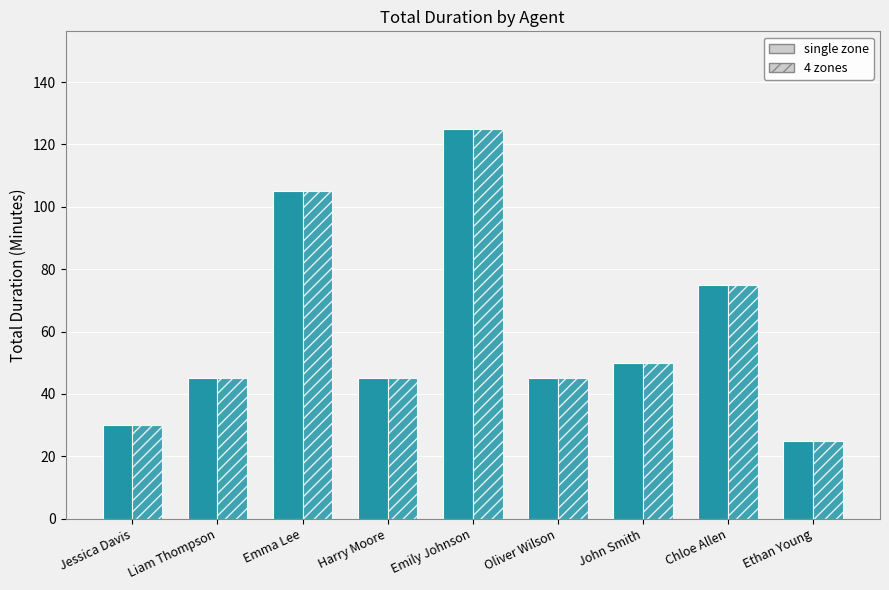

Reading right to left, list all the values displayed in this chart.

single zone: Ethan Young=25	Chloe Allen=75	John Smith=50	Oliver Wilson=45	Emily Johnson=125	Harry Moore=45	Emma Lee=105	Liam Thompson=45	Jessica Davis=30
4 zones: Ethan Young=25	Chloe Allen=75	John Smith=50	Oliver Wilson=45	Emily Johnson=125	Harry Moore=45	Emma Lee=105	Liam Thompson=45	Jessica Davis=30